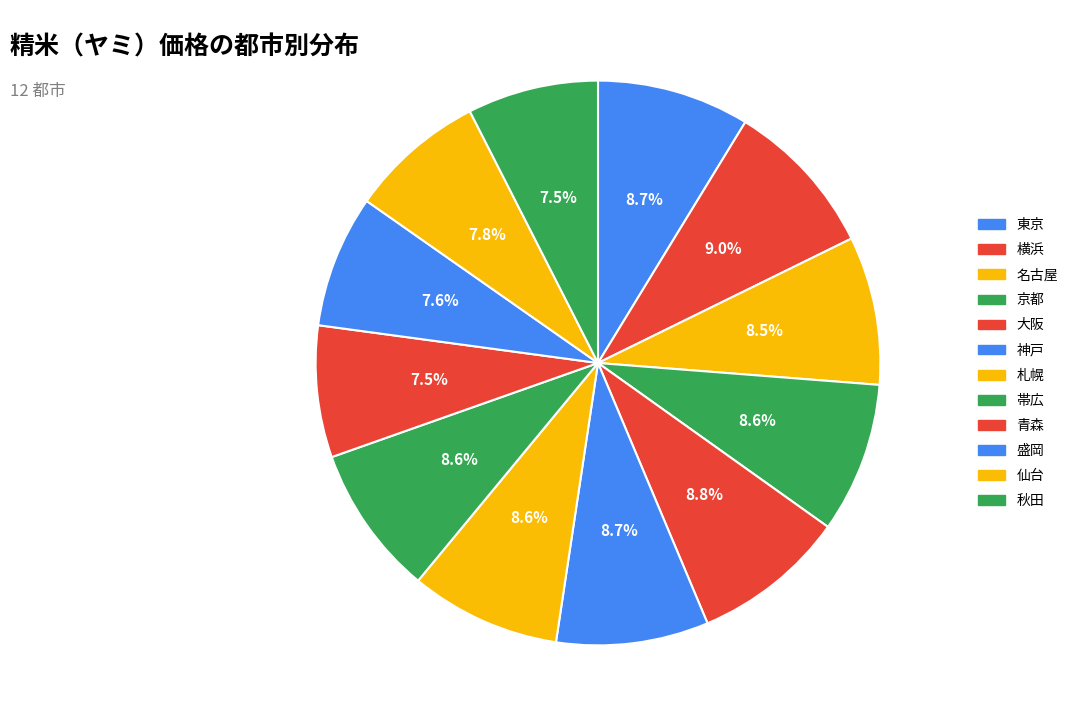

Is the sum of 神戸 and 秋田 greater than half?

No